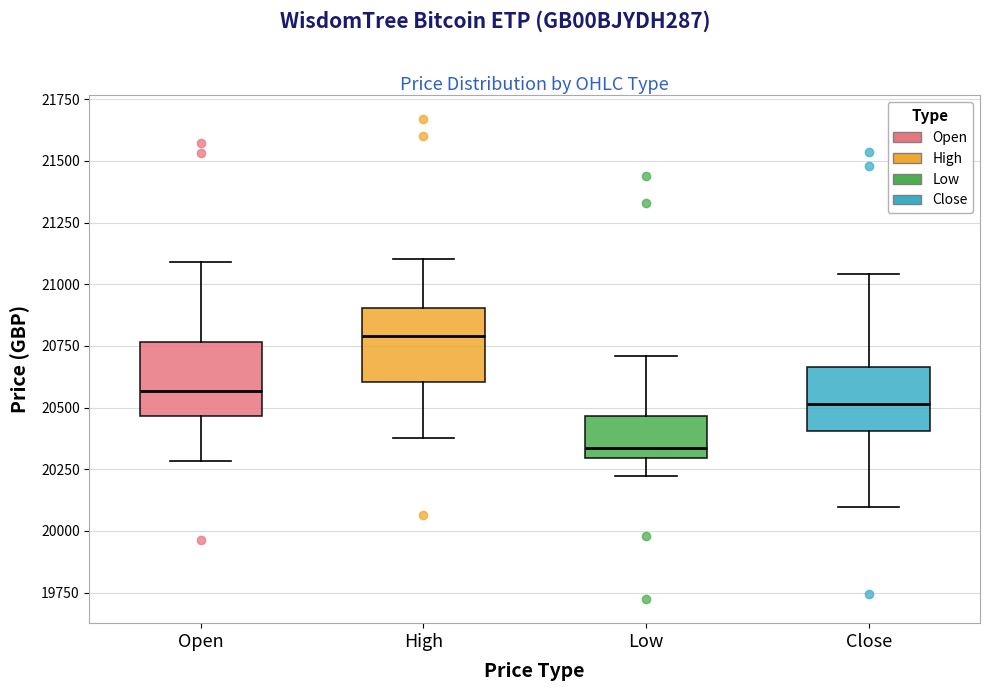

Reading left to right, read every box against the y-axis: the position of its median line, the range the box covers, and the ends of its whiskers. The values are not printed on the chart, so give them approximately, as read against the axis.

Open: median 20550, box 20450 to 20750, whiskers 20300 to 21100
High: median 20800, box 20600 to 20900, whiskers 20400 to 21100
Low: median 20350, box 20300 to 20450, whiskers 20200 to 20700
Close: median 20500, box 20400 to 20650, whiskers 20100 to 21050